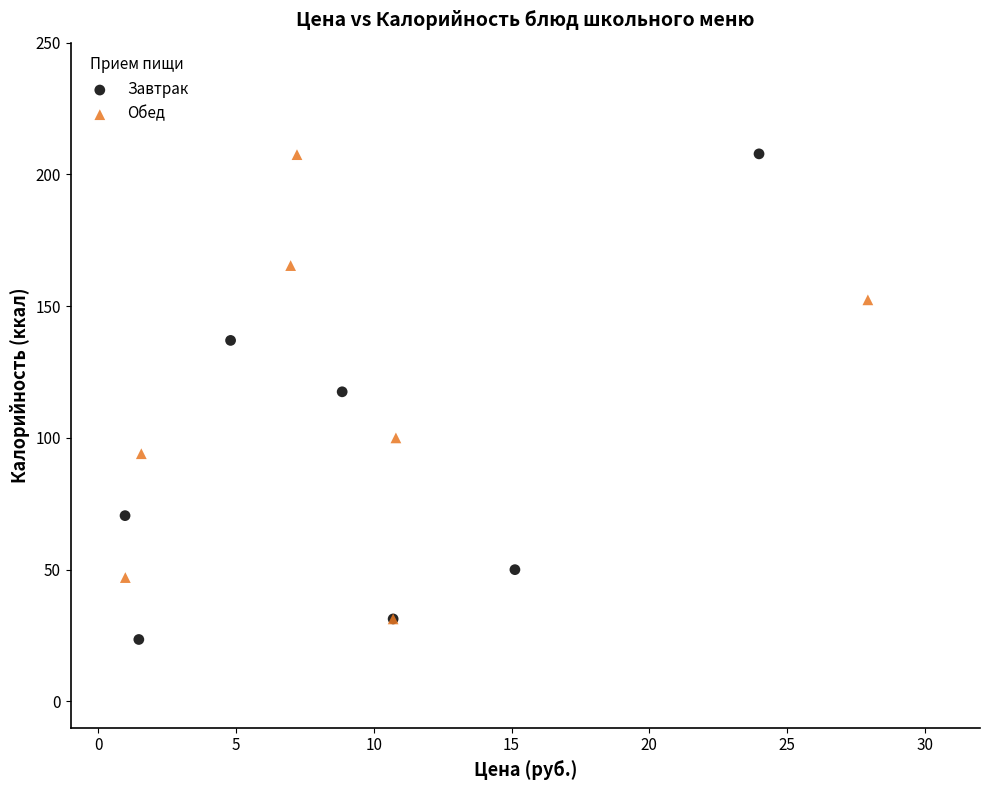

Which series reaches the minimum Y coordinate?

Завтрак